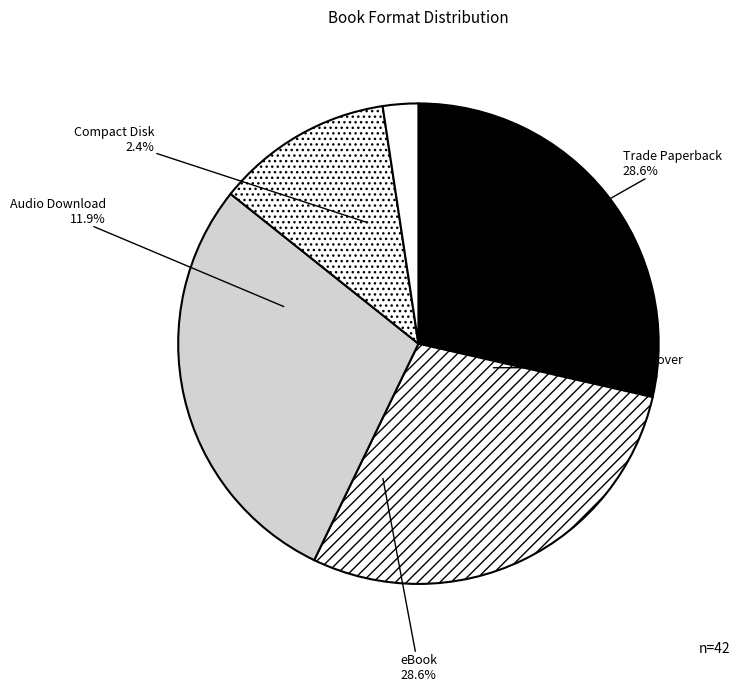

Is eBook the majority of the pie?

No